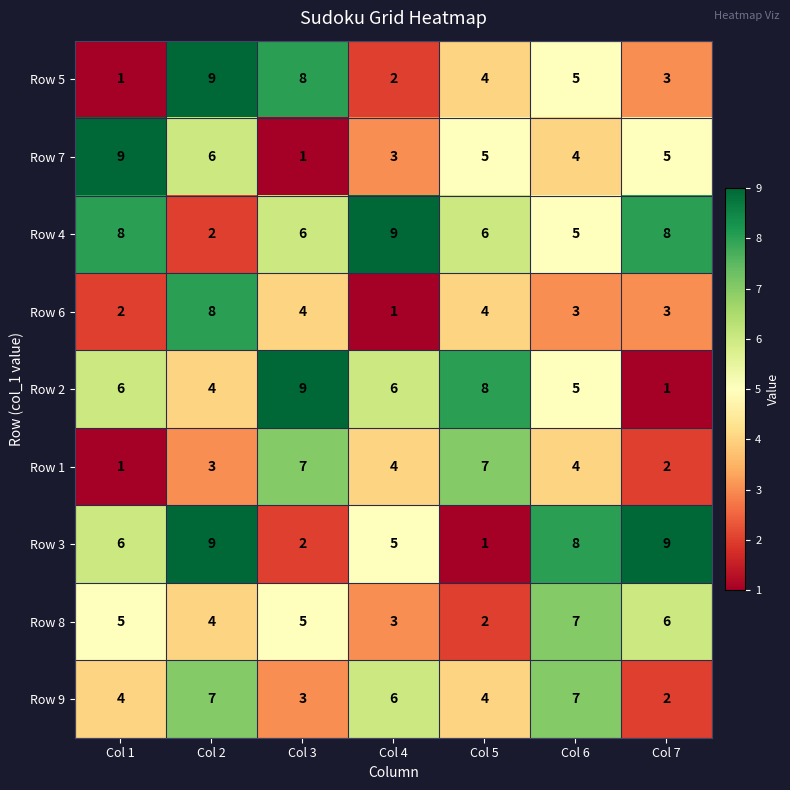

How many Row 2 values are between 4 and 8?

5